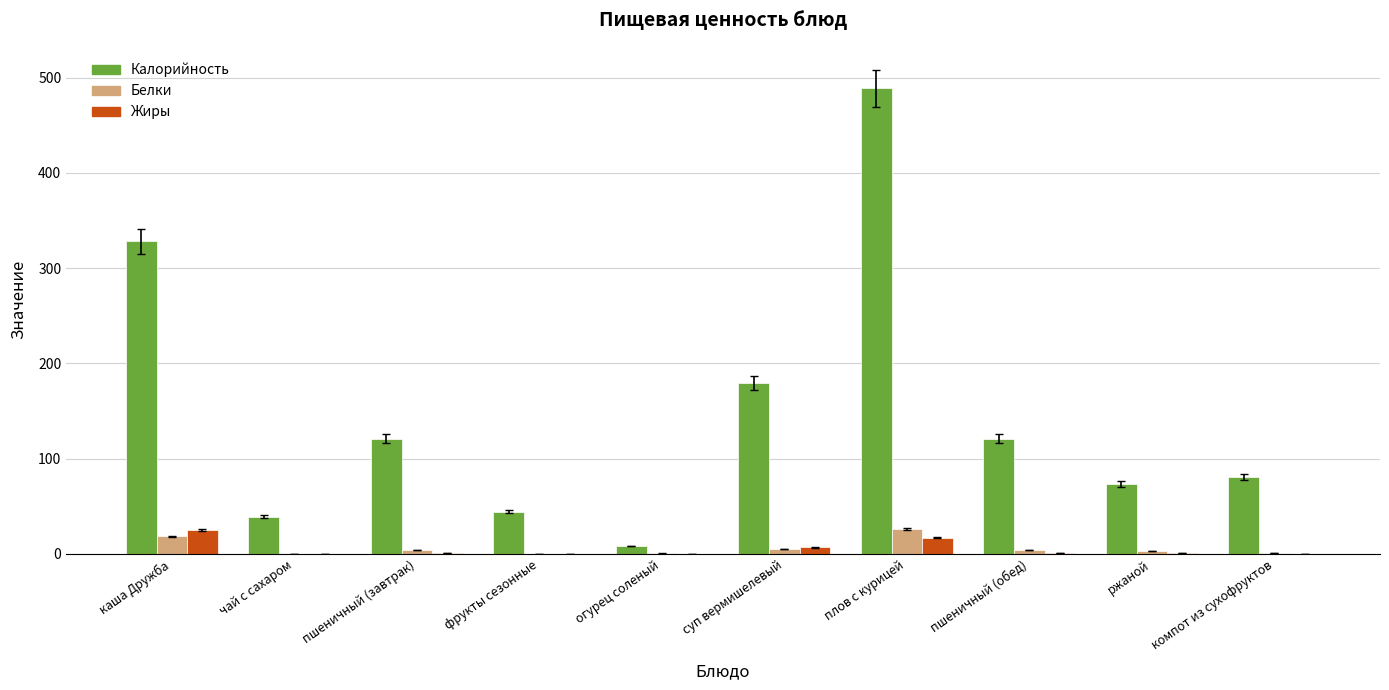

Which series has the largest total across all categories?

Калорийность